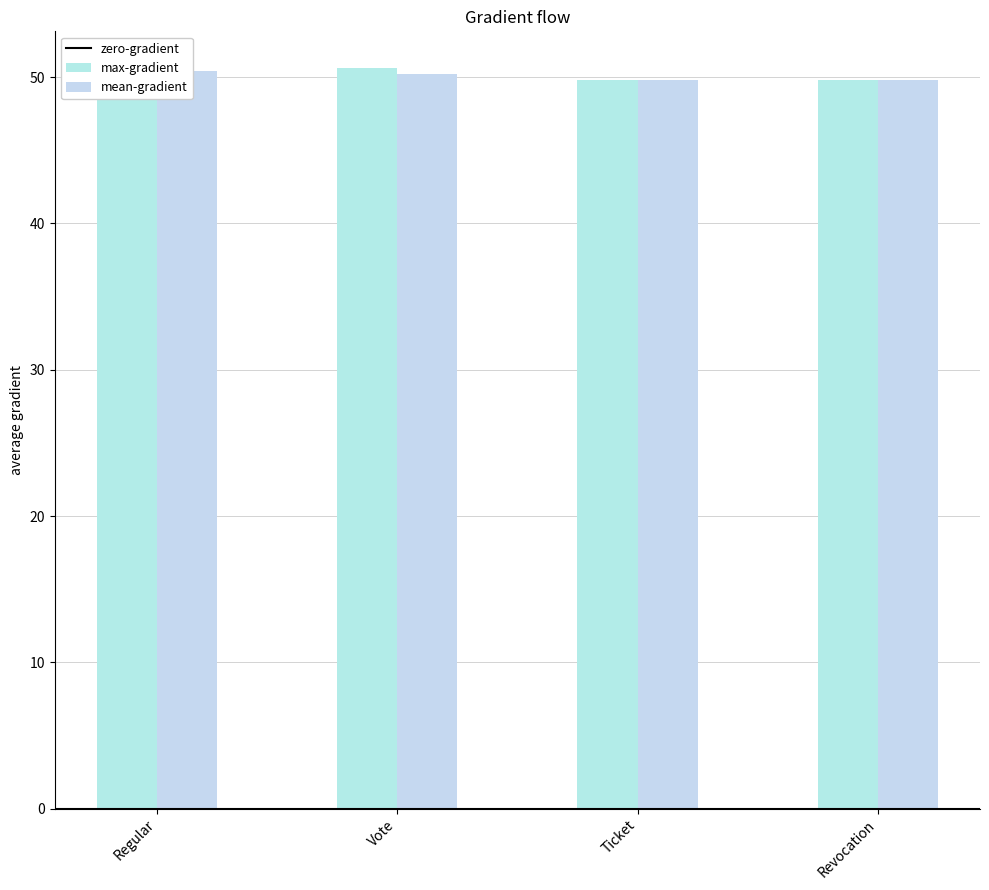

What position from the left is Regular?

1